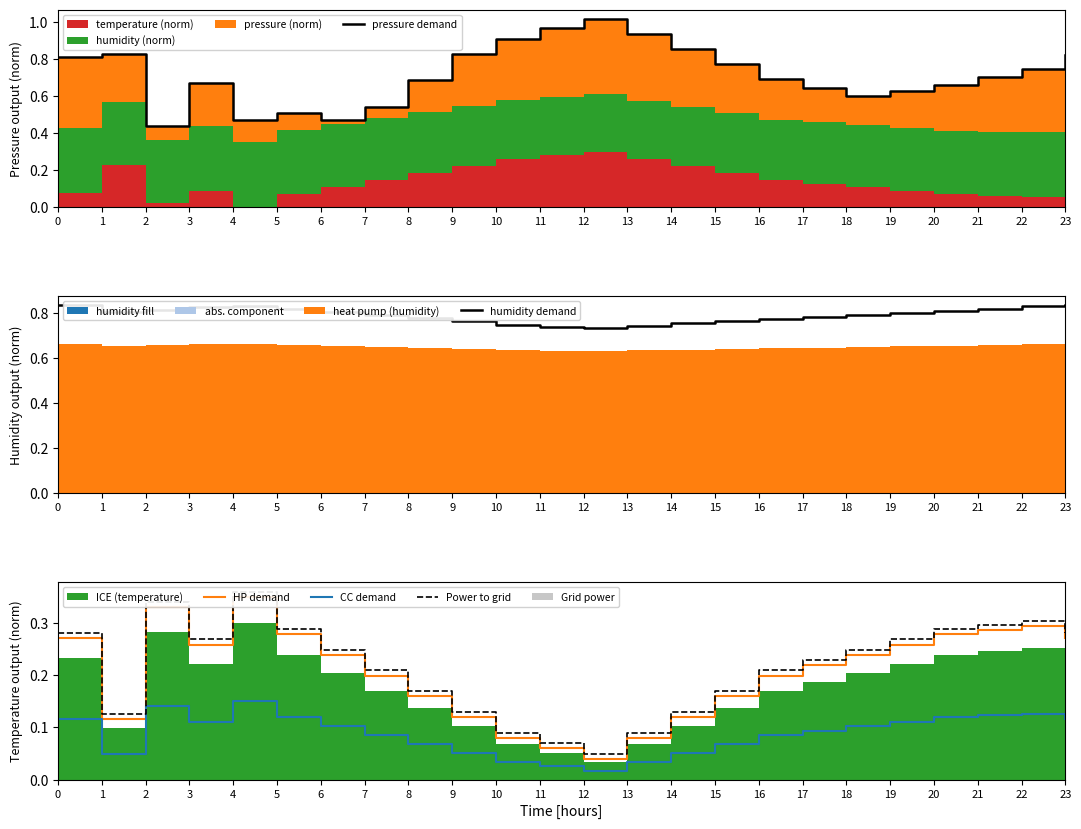

At how many categories does at least one series exceed 0?

24